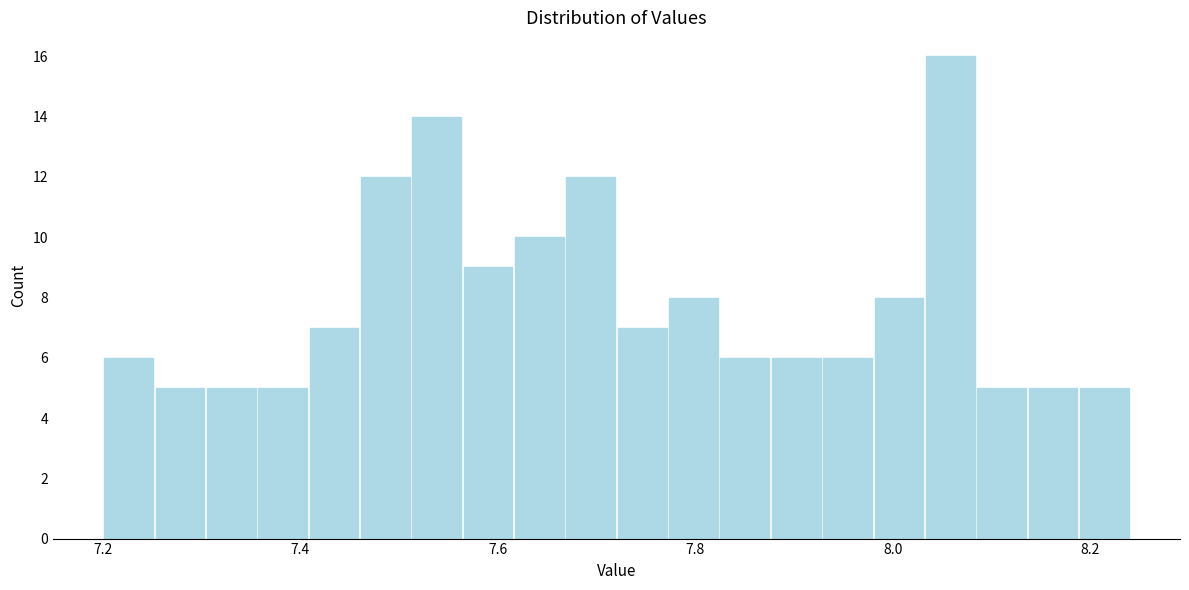

Around what value on the x-axis is the tallest bar? Give the approximate position of its centre, as read against the axis.

8.06